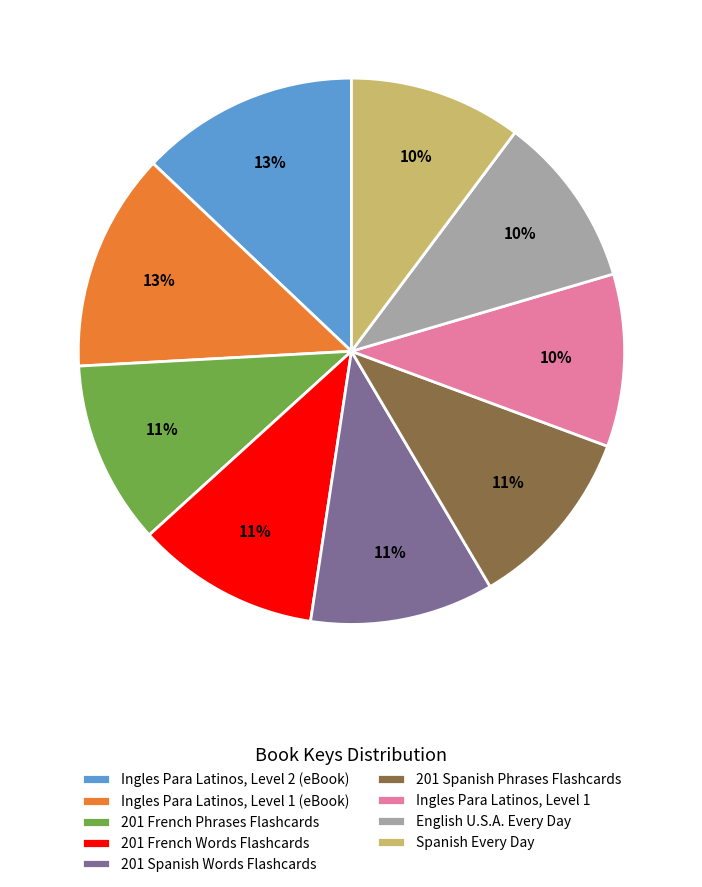

Between English U.S.A. Every Day and Ingles Para Latinos, Level 2 (eBook), which is larger?

Ingles Para Latinos, Level 2 (eBook)